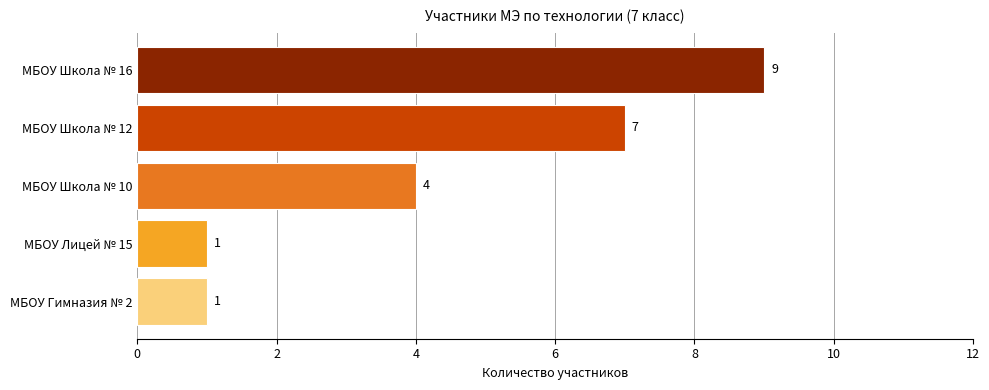

Reading bottom to top, transcribe all the data shown in this chart.

МБОУ Гимназия № 2=1	МБОУ Лицей № 15=1	МБОУ Школа № 10=4	МБОУ Школа № 12=7	МБОУ Школа № 16=9